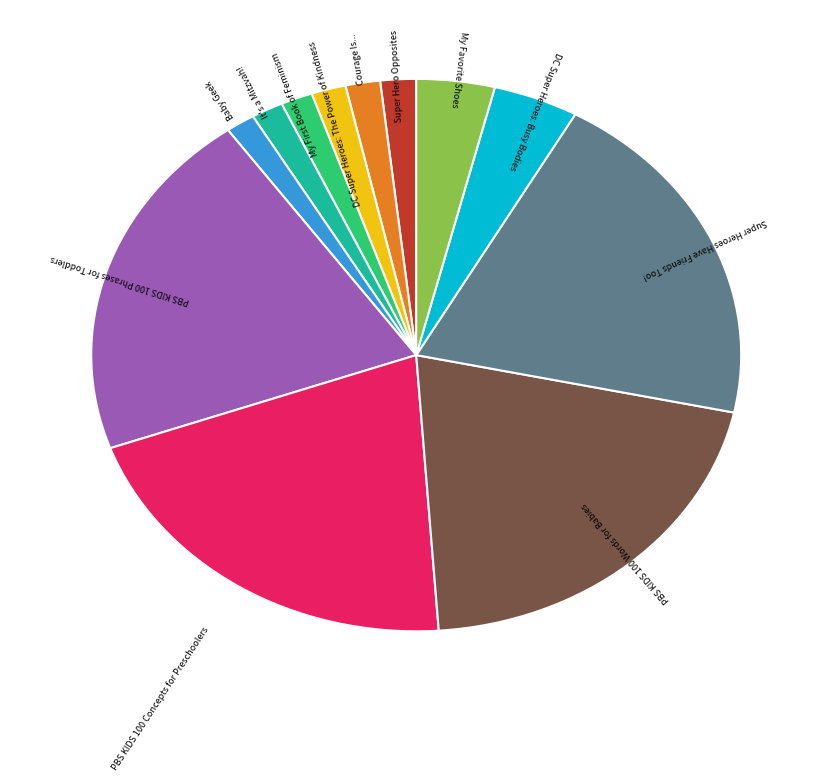

Is there a majority slice in this chart?

No